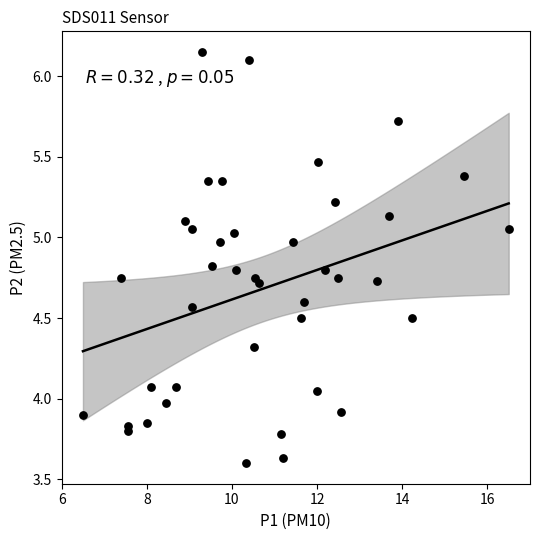

What is the range of X values (max minus min)?

10.0